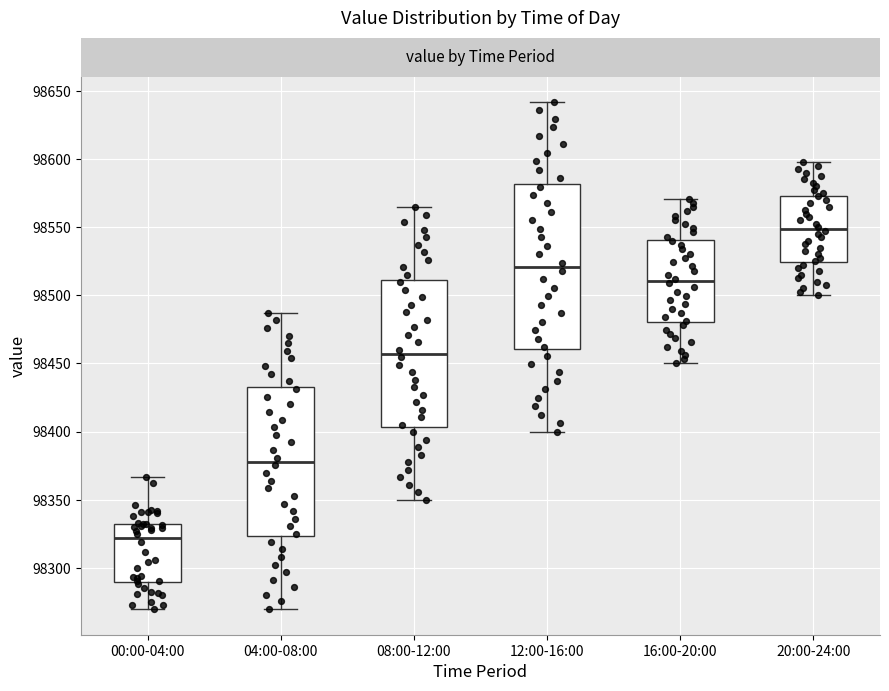

Reading left to right, transcribe this box plot: for each box, give where its median line is, the range the box spans, and where its two whiskers end, as read against the y-axis. The values are not printed on the chart, so give them approximately, as read against the axis.

00:00-04:00: median 98320, box 98290 to 98335, whiskers 98270 to 98365
04:00-08:00: median 98380, box 98325 to 98435, whiskers 98270 to 98485
08:00-12:00: median 98455, box 98405 to 98510, whiskers 98350 to 98565
12:00-16:00: median 98520, box 98460 to 98580, whiskers 98400 to 98640
16:00-20:00: median 98510, box 98480 to 98540, whiskers 98450 to 98570
20:00-24:00: median 98550, box 98525 to 98575, whiskers 98500 to 98600